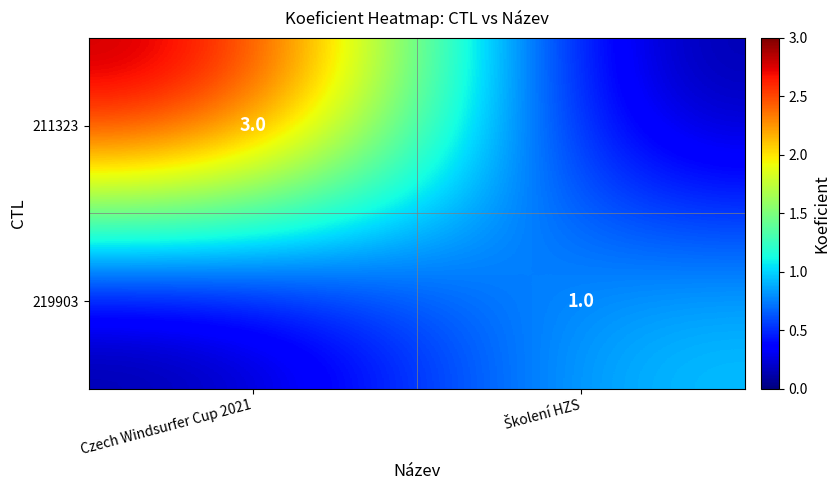

Is it true that 211323 equals 3 at Czech Windsurfer Cup 2021?

True